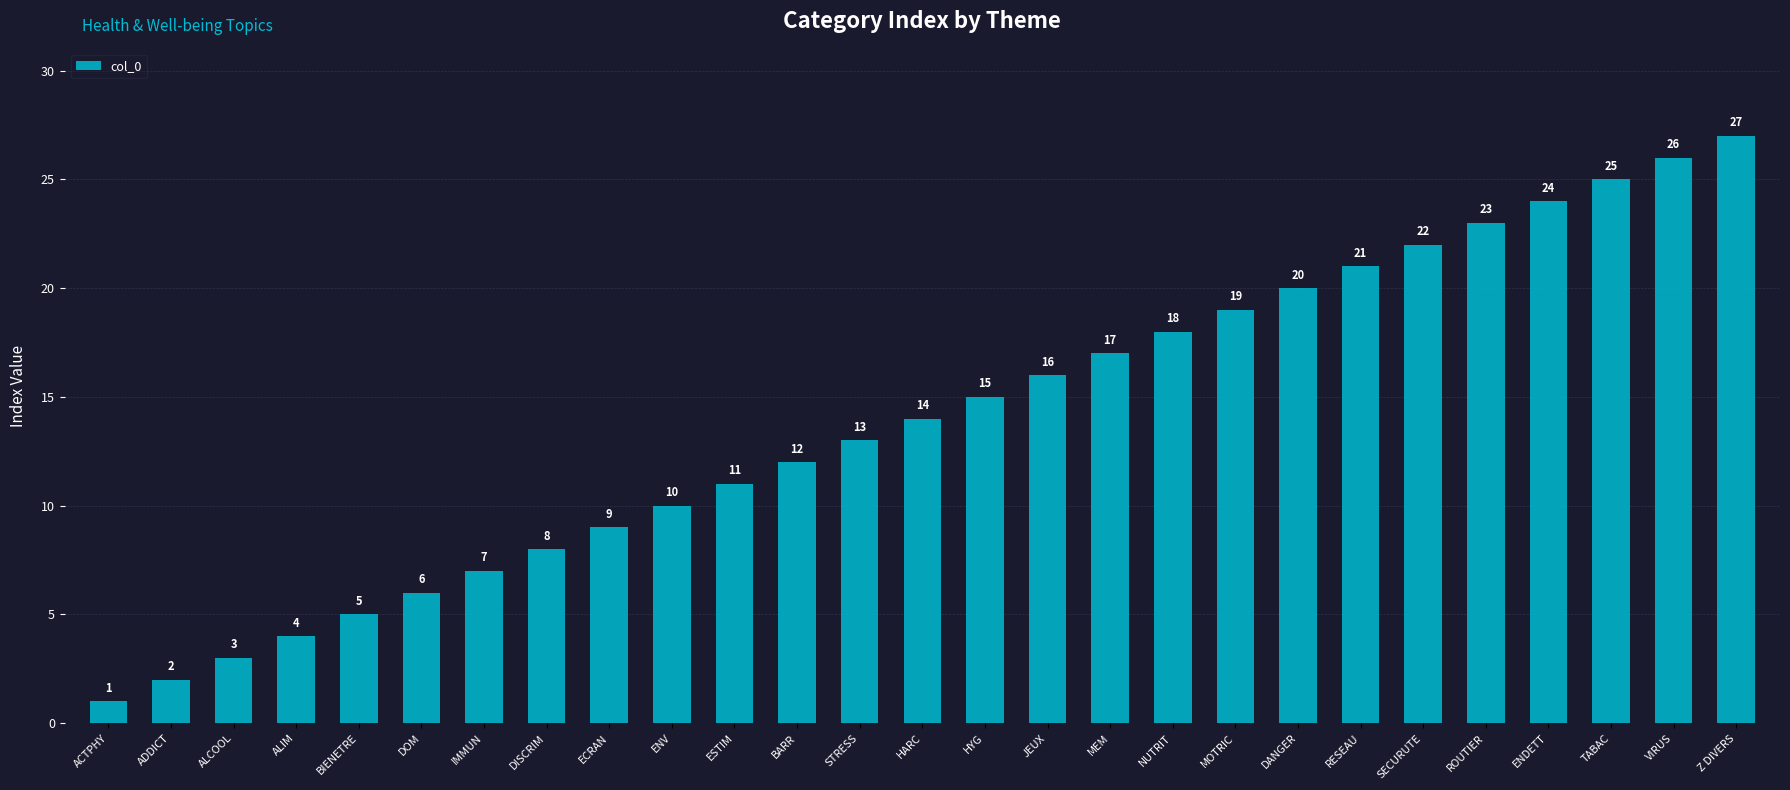

Reading left to right, what are all the values shown in this chart?

ACTPHY=1	ADDICT=2	ALCOOL=3	ALIM=4	BIENETRE=5	DOM=6	IMMUN=7	DISCRIM=8	ECRAN=9	ENV=10	ESTIM=11	BARR=12	STRESS=13	HARC=14	HYG=15	JEUX=16	MEM=17	NUTRIT=18	MOTRIC=19	DANGER=20	RESEAU=21	SECURUTE=22	ROUTIER=23	ENDETT=24	TABAC=25	VIRUS=26	Z DIVERS=27